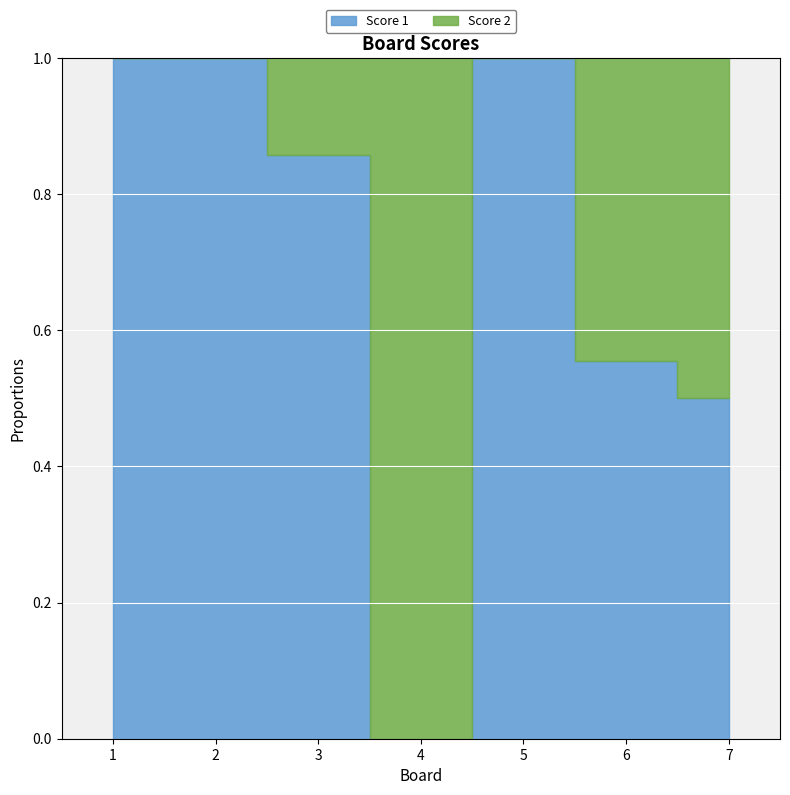

Is it true that Score 1 equals 0 at 4?

True